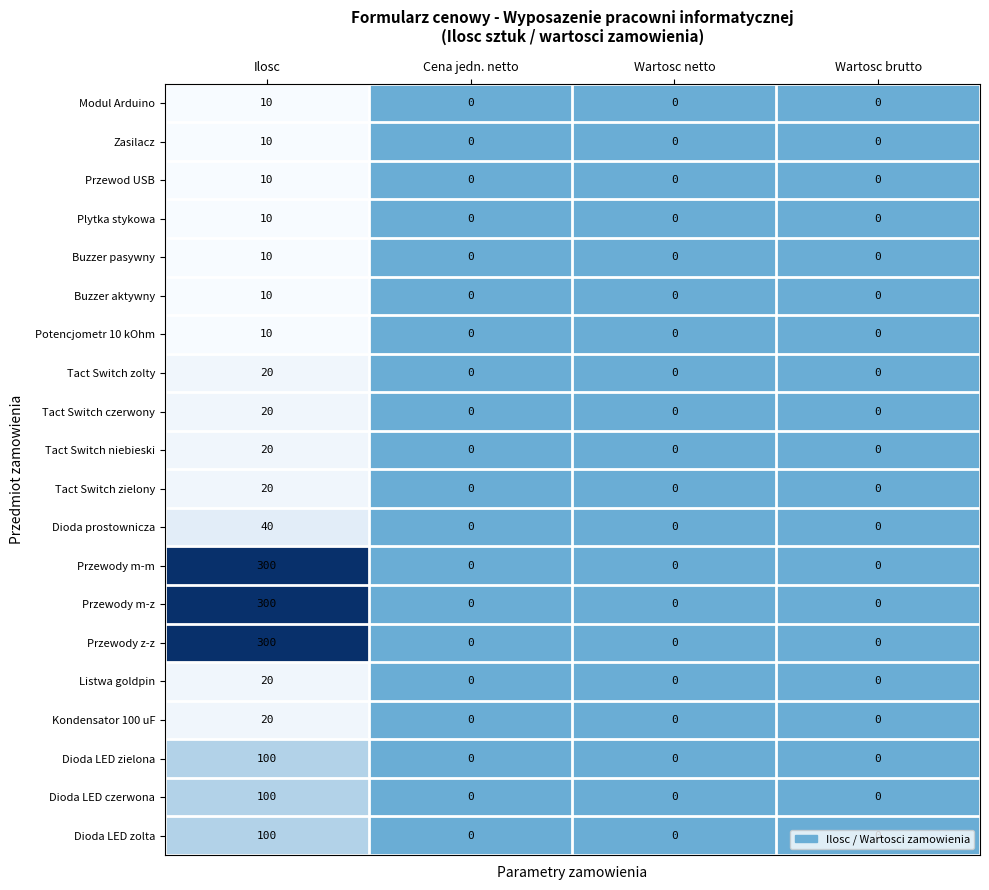

At which label does Tact Switch zielony reach its peak?

Ilosc